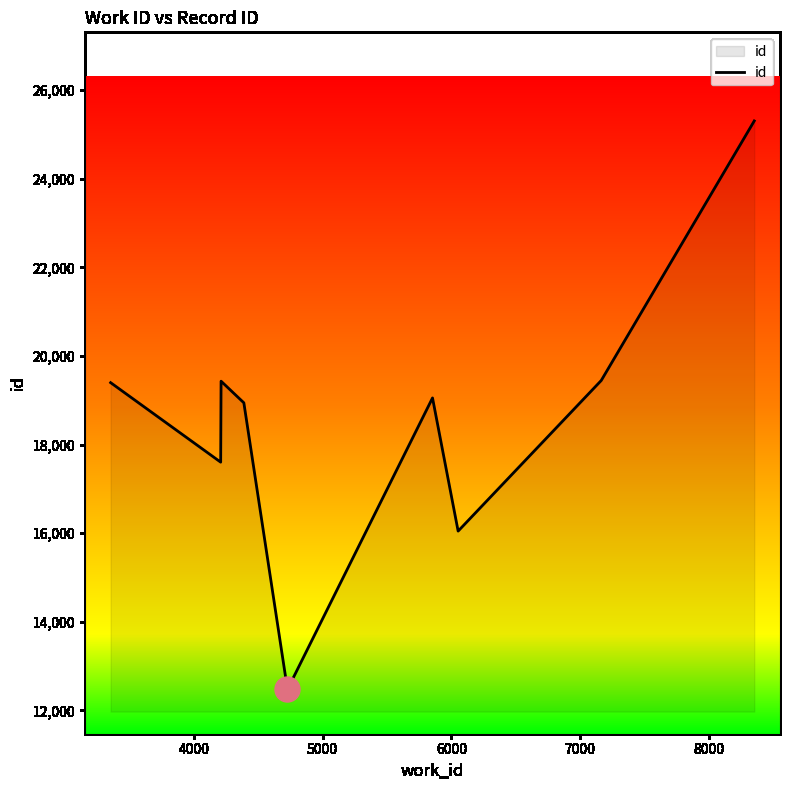

What is the smallest value displayed?

12472